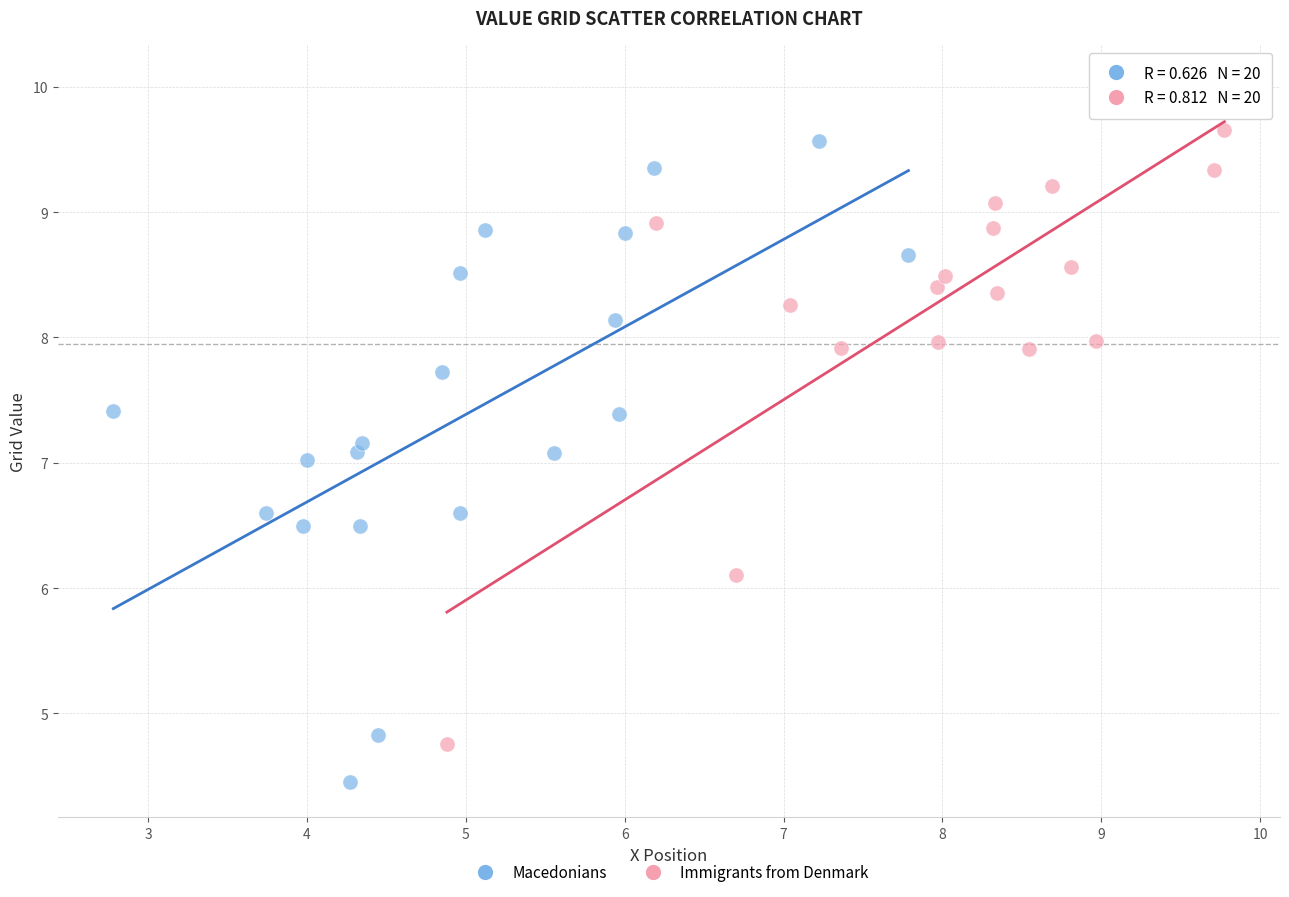

Which series contains the lowest Y value?

Macedonians